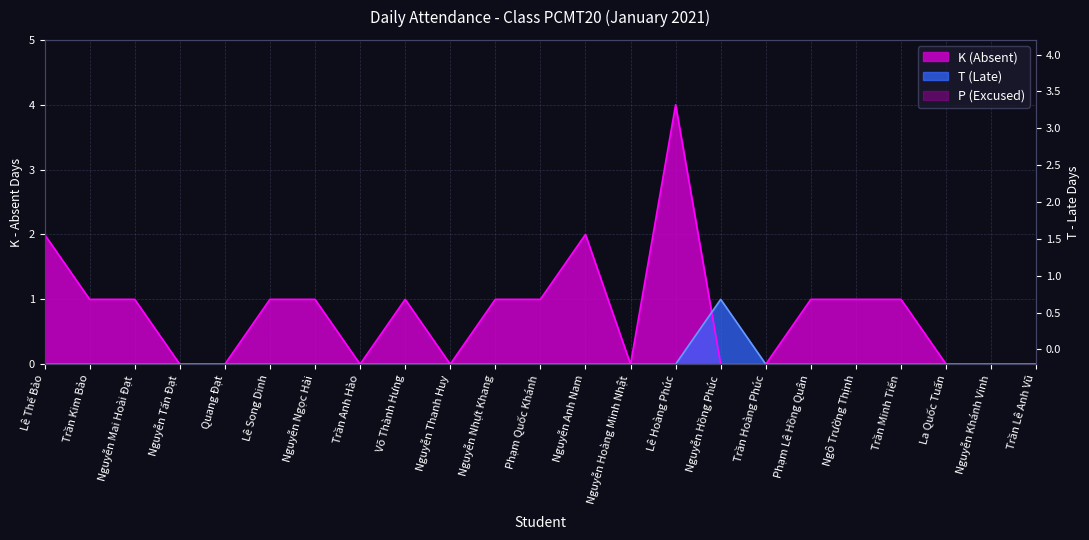

What is the maximum value for T (Late)?

1